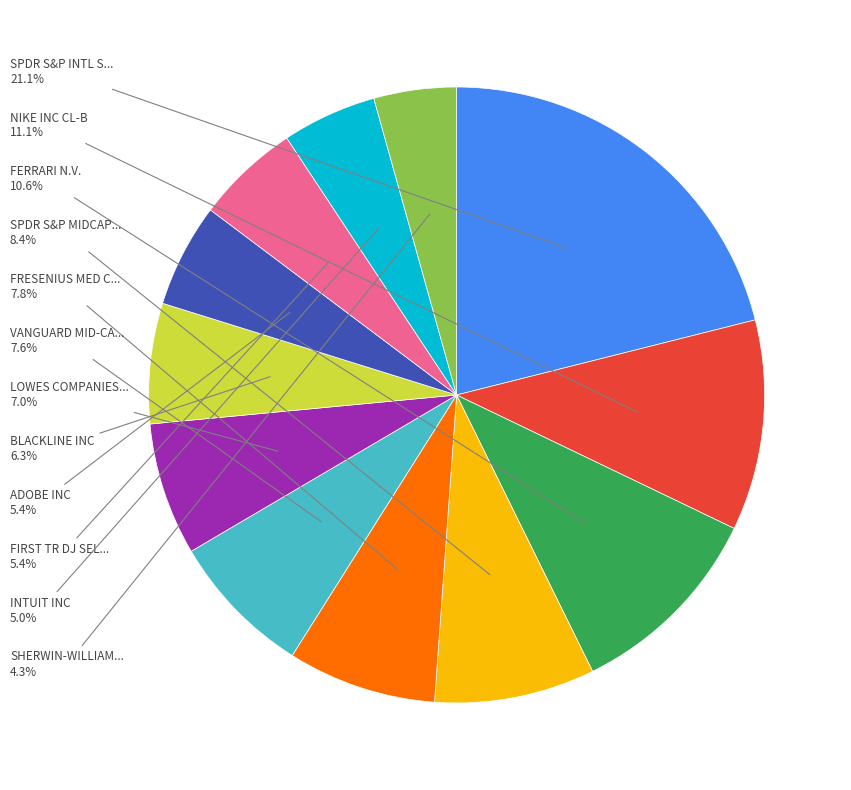

Does any single category account for the majority?

No